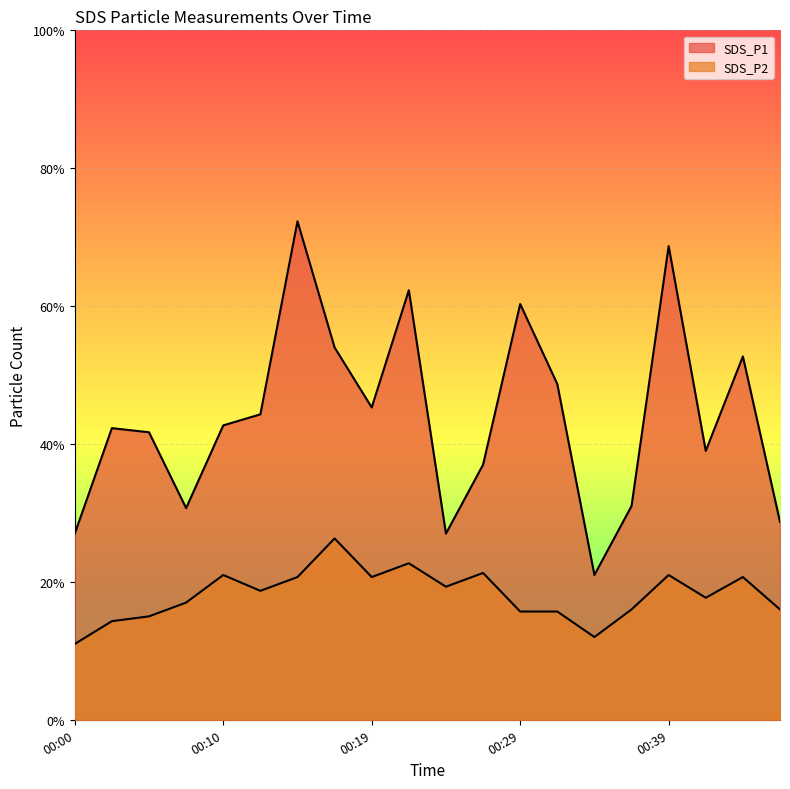

Reading left to right, transcribe all the data shown in this chart.

SDS_P1: 00:00=2.7	00:02=4.2	00:05=4.2	00:07=3.1	00:10=4.3	00:12=4.4	00:15=7.2	00:17=5.4	00:19=4.5	00:22=6.2	00:24=2.7	00:27=3.7	00:29=6.0	00:32=4.9	00:34=2.1	00:37=3.1	00:39=6.9	00:41=3.9	00:44=5.3	00:46=2.9
SDS_P2: 00:00=1.1	00:02=1.4	00:05=1.5	00:07=1.7	00:10=2.1	00:12=1.9	00:15=2.1	00:17=2.6	00:19=2.1	00:22=2.3	00:24=1.9	00:27=2.1	00:29=1.6	00:32=1.6	00:34=1.2	00:37=1.6	00:39=2.1	00:41=1.8	00:44=2.1	00:46=1.6